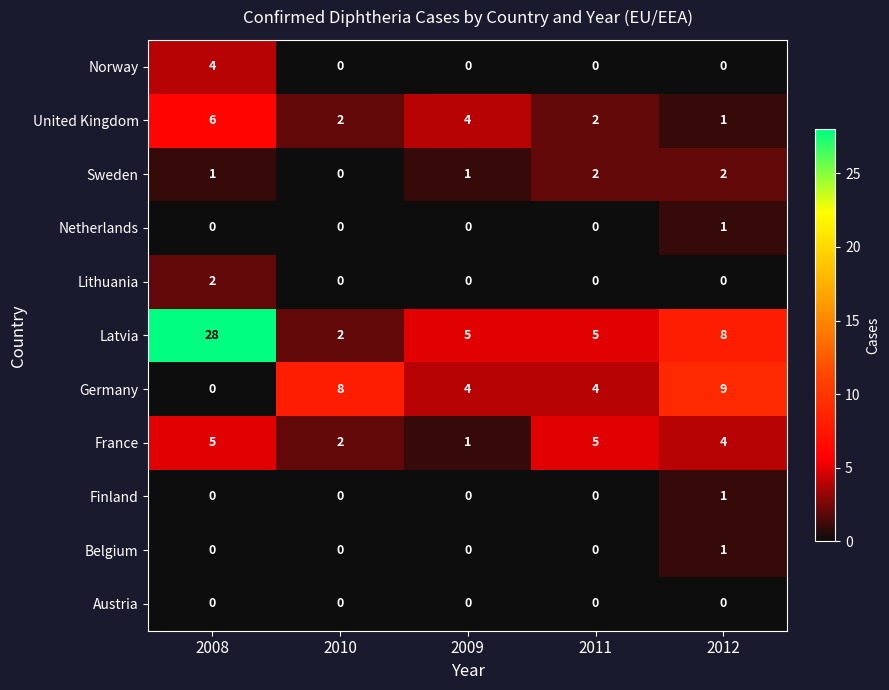

Which category has the highest value across all series?

2008